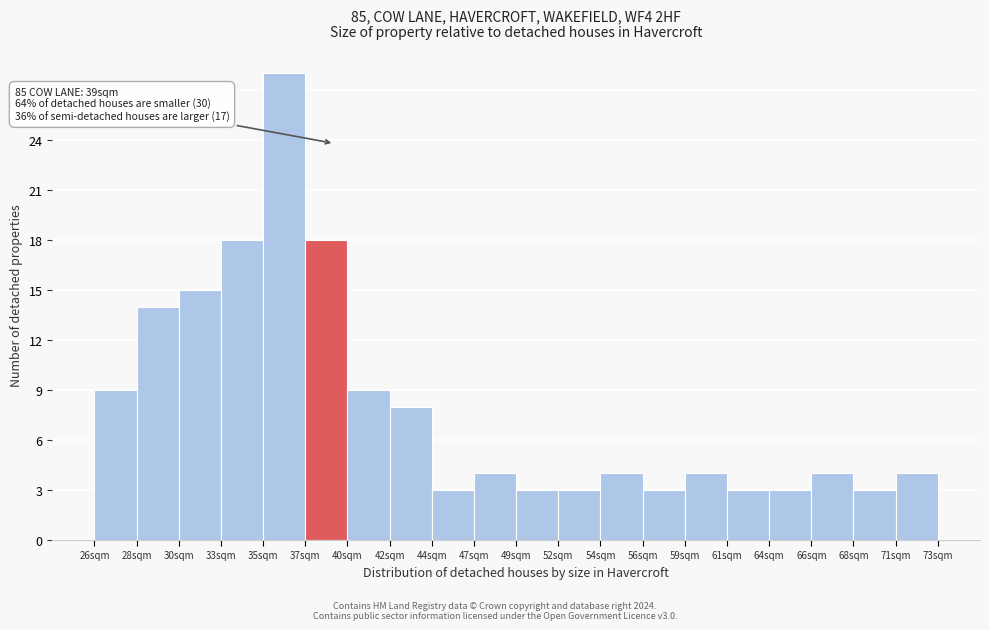

Which range on the x-axis has the tallest bar?

35.0 to 37.5